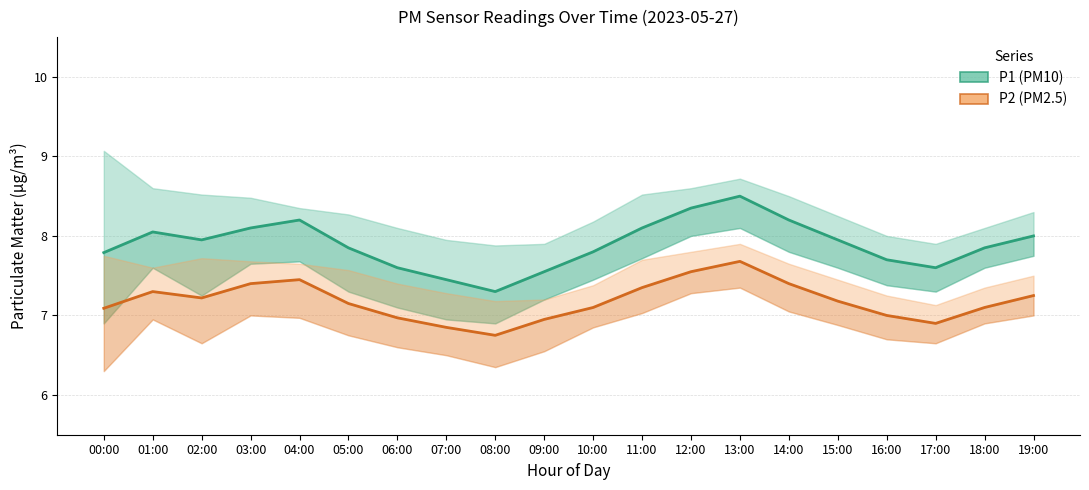

True or false: P1 (PM10) has more than 1 interior local peaks.

True